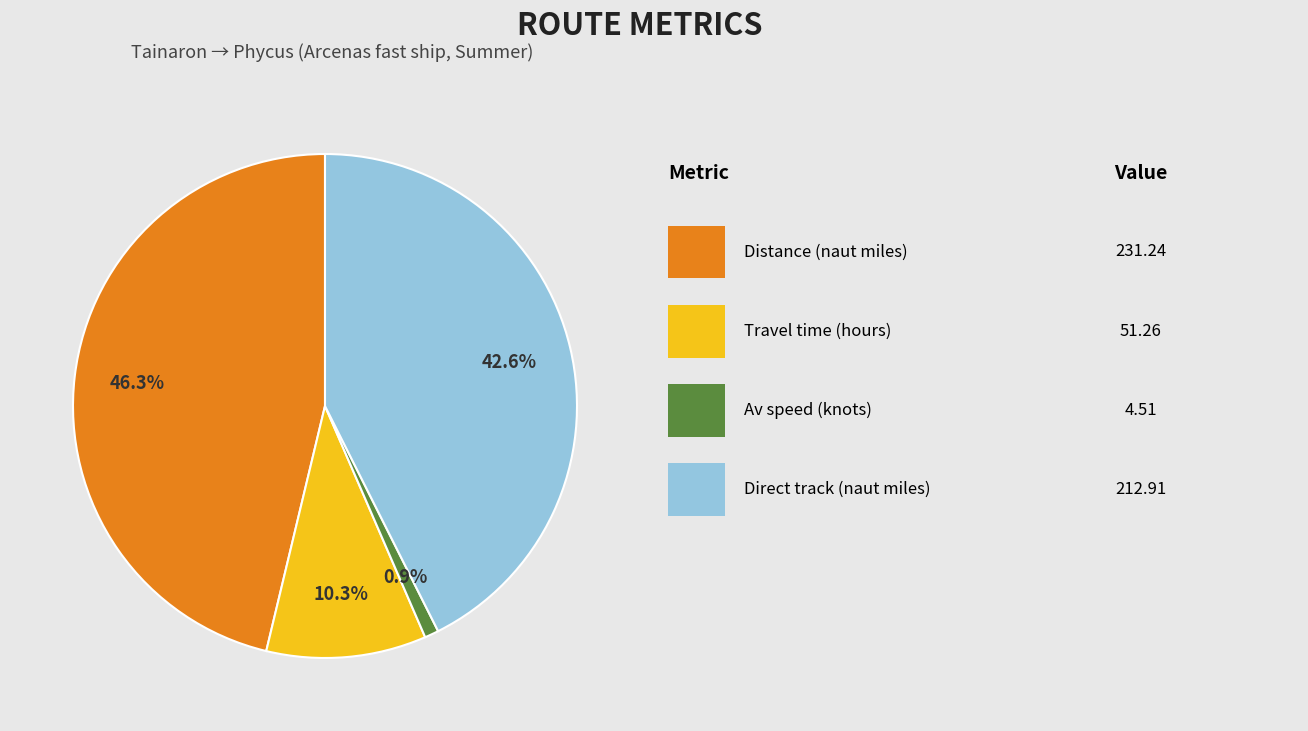

Is there any slice that represents more than half of the pie?

No